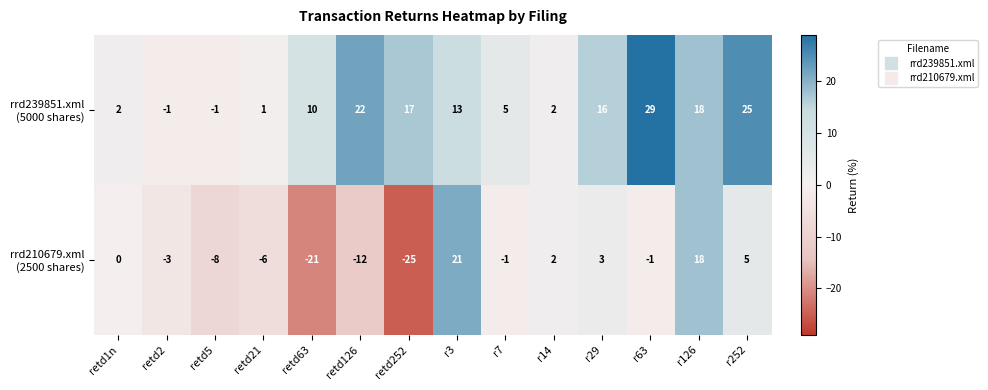

What is the total value across all series at r126?

36